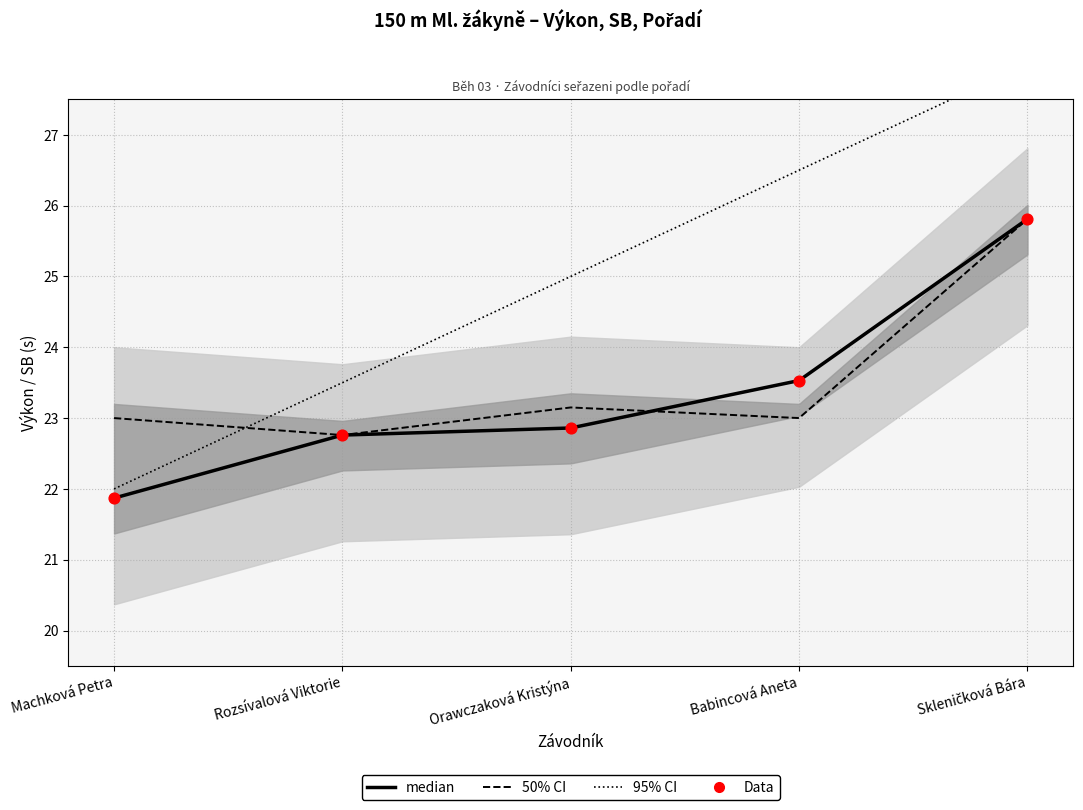

At which category is the sum across all series the highest?

Skleničková Bára